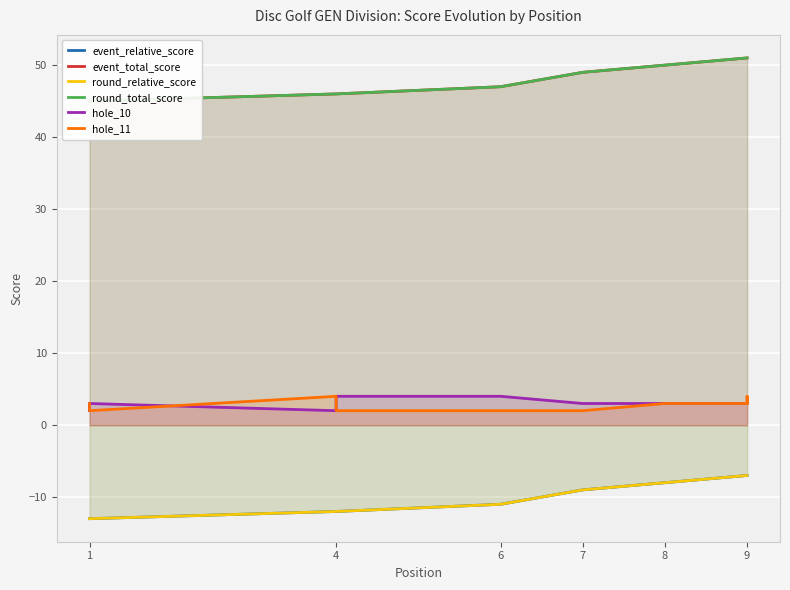

What is the label of the 1st point from the left?

1